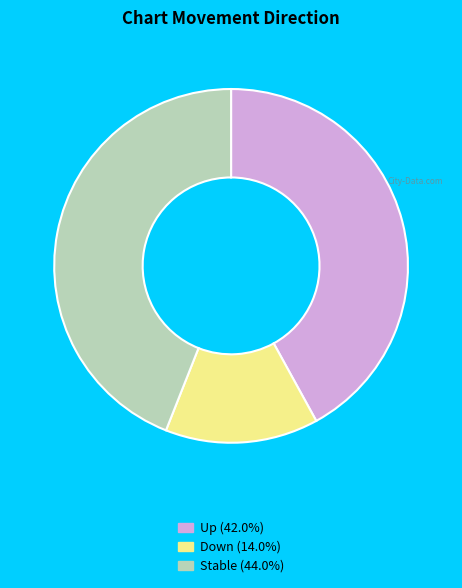

Does any single category account for the majority?

No